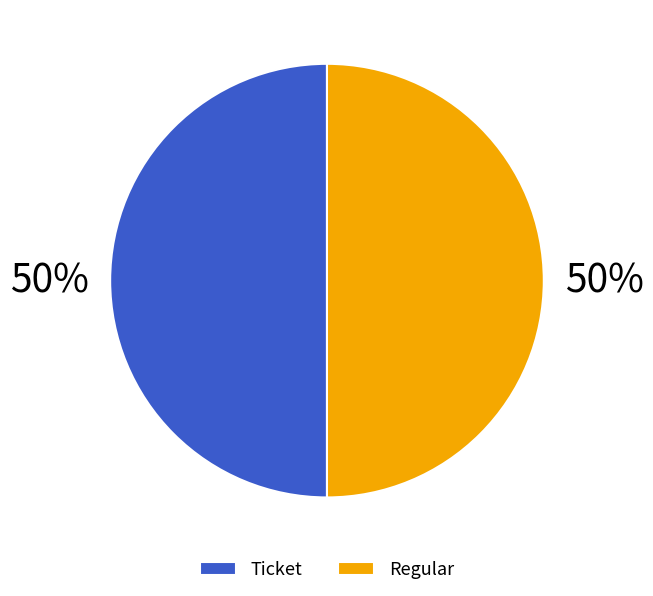

What is the ratio of the value at Regular to the value at Ticket?

1.0